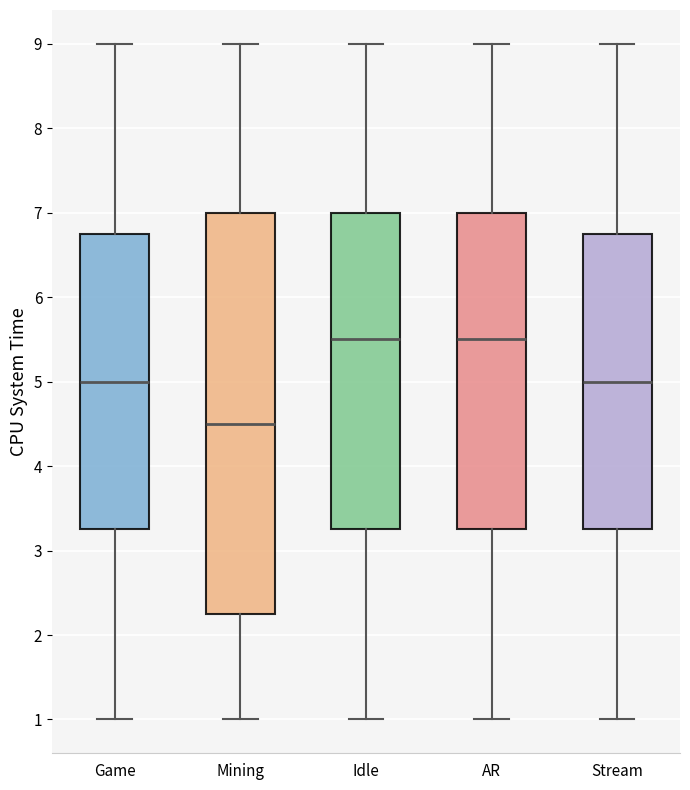

Reading left to right, transcribe this box plot: for each box, give where its median line is, the range the box spans, and where its two whiskers end, as read against the y-axis. The values are not printed on the chart, so give them approximately, as read against the axis.

Game: median 5.0, box 3.3 to 6.8, whiskers 1.0 to 9.0
Mining: median 4.5, box 2.3 to 7.0, whiskers 1.0 to 9.0
Idle: median 5.5, box 3.3 to 7.0, whiskers 1.0 to 9.0
AR: median 5.5, box 3.3 to 7.0, whiskers 1.0 to 9.0
Stream: median 5.0, box 3.3 to 6.8, whiskers 1.0 to 9.0